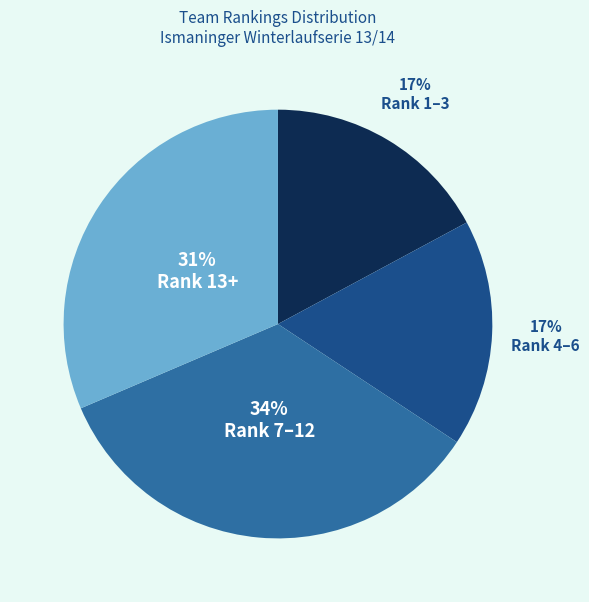

Does any single category account for the majority?

No